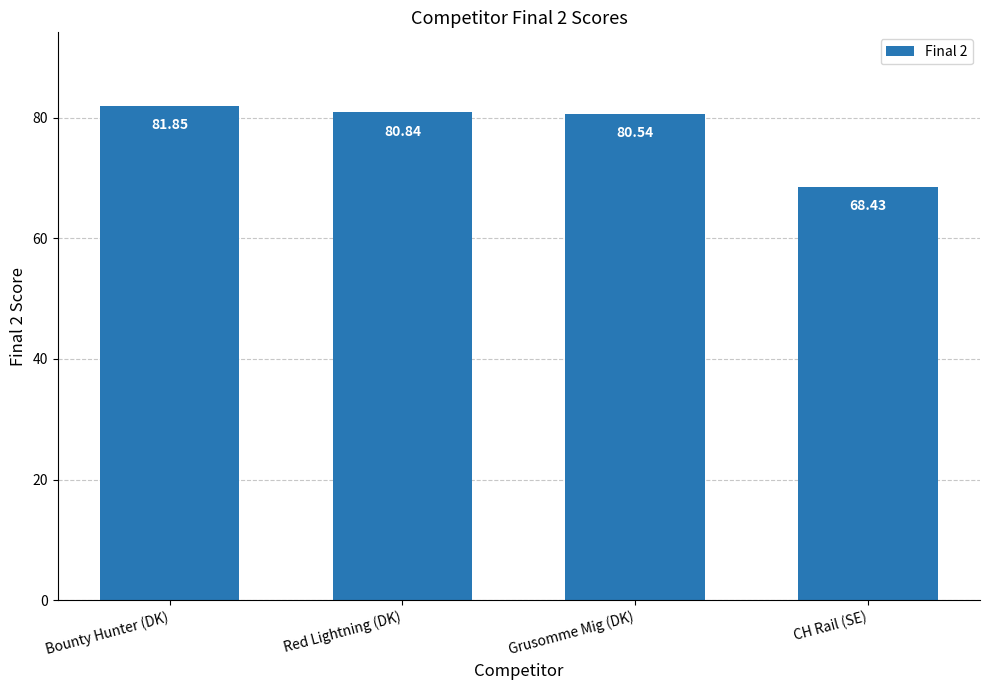

What position from the right is Grusomme Mig (DK)?

2